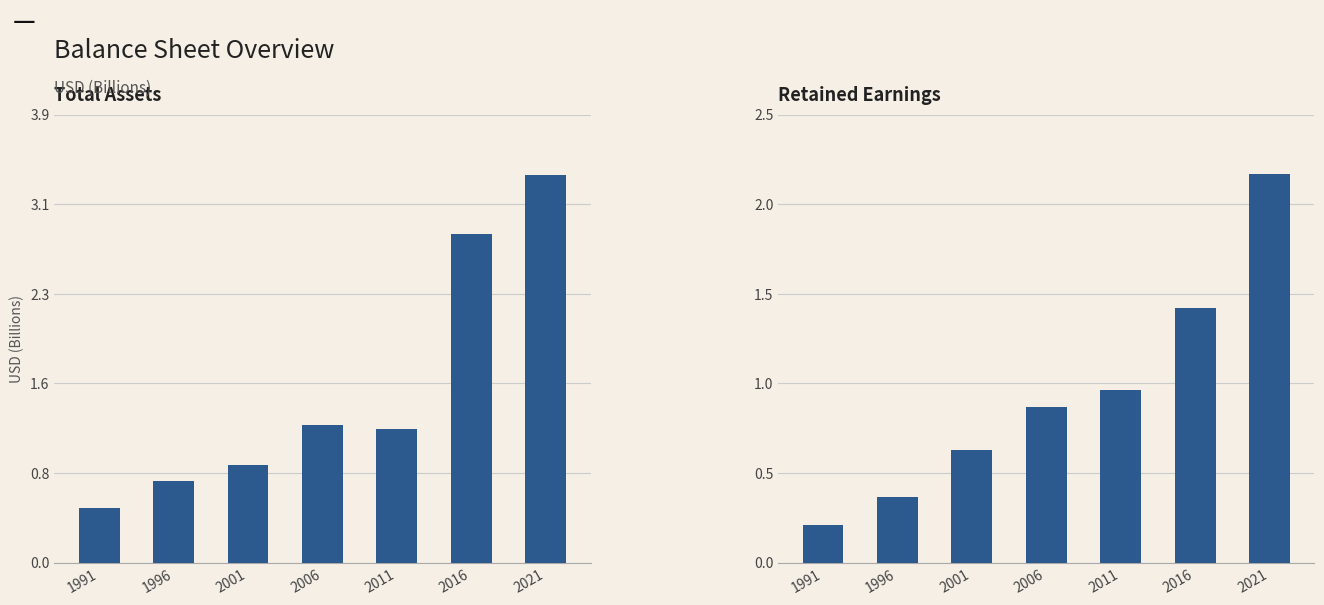

Which category has the highest value across all series?

2021